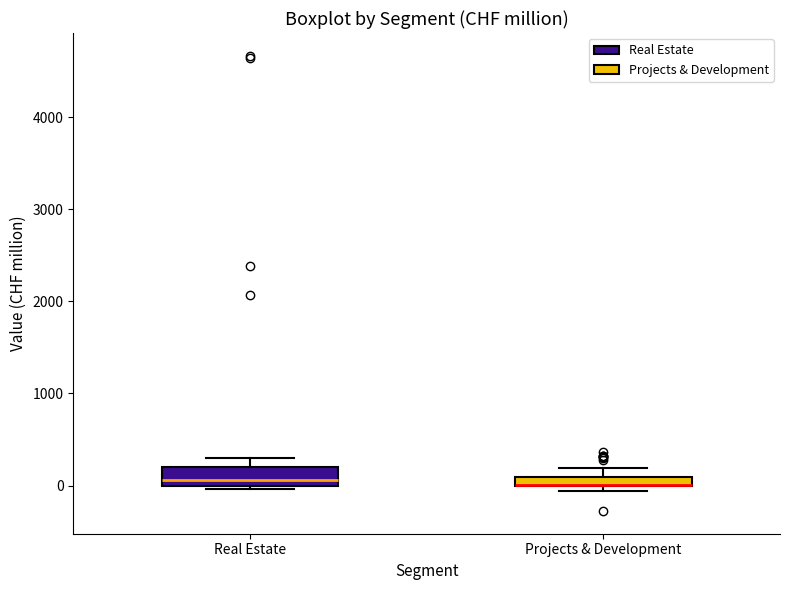

Which box is the tallest, from its lower edge to its upper edge?

Real Estate